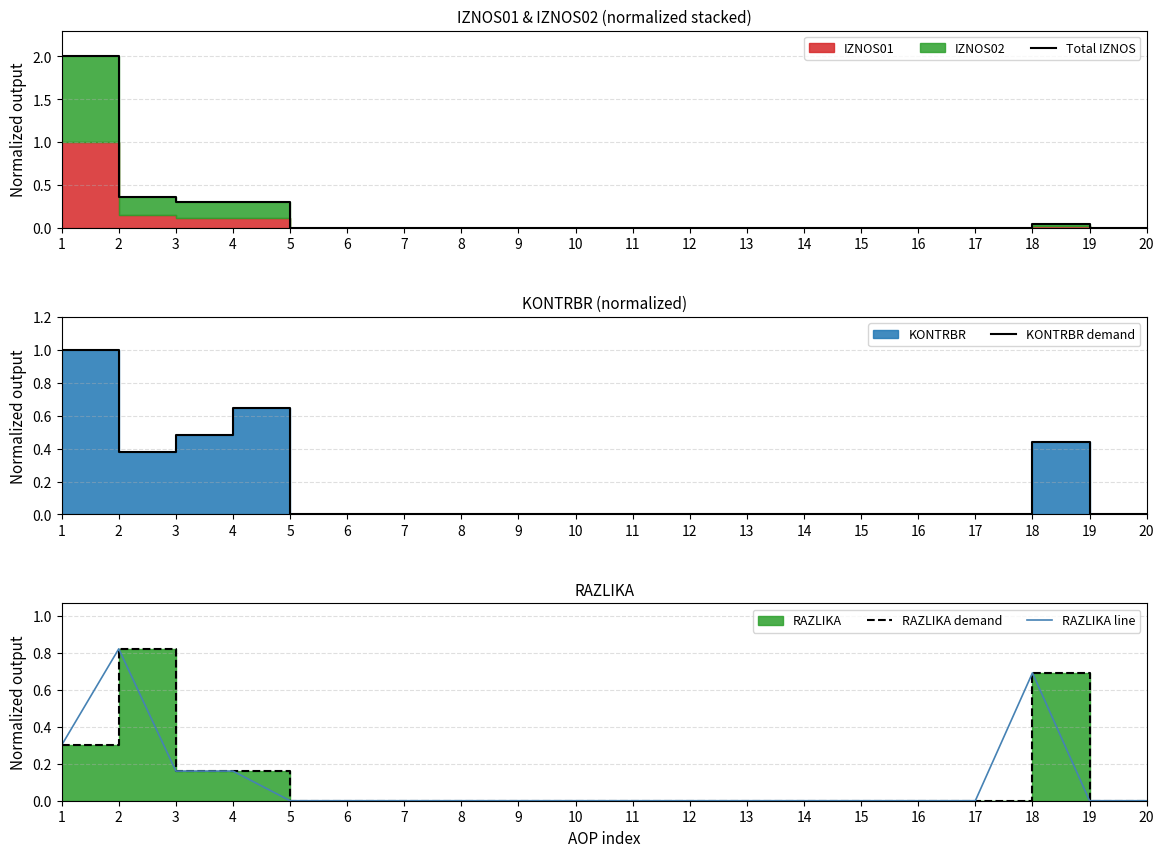

Rank the categories by RAZLIKA demand value from lowest to highest.

5, 6, 7, 8, 9, 10, 11, 12, 13, 14, 15, 16, 17, 19, 20, 3, 4, 1, 18, 2